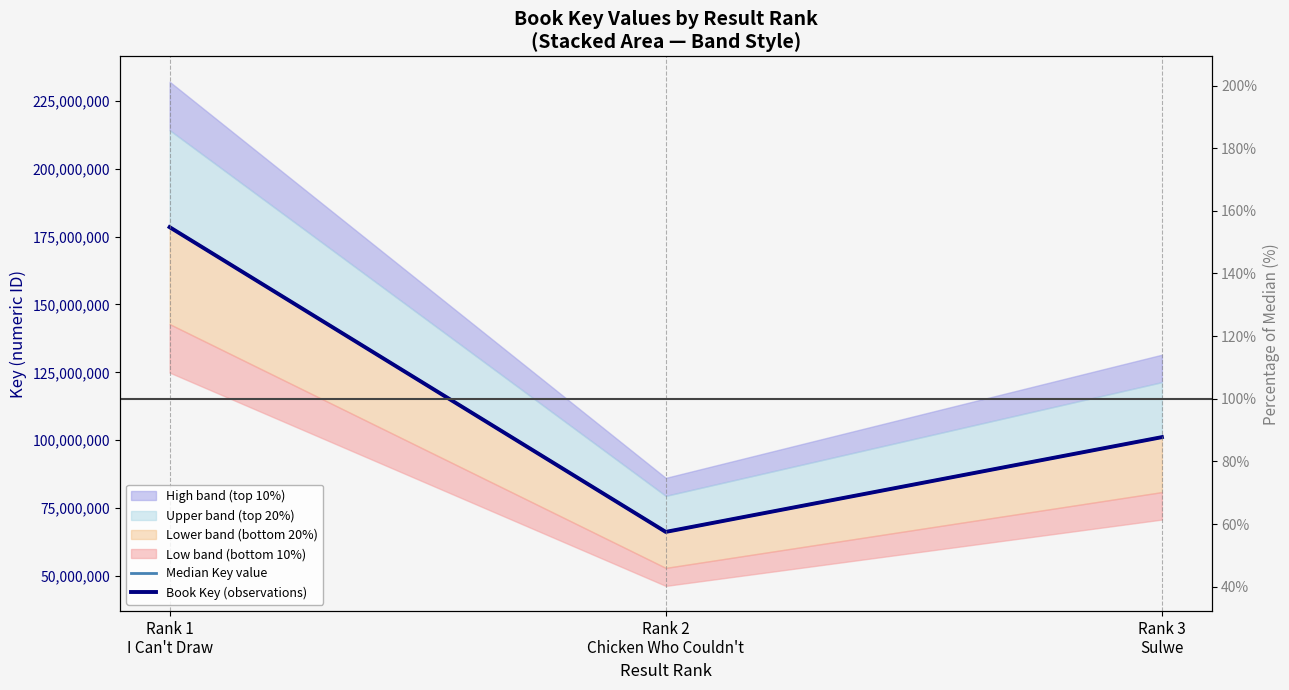

What is the average value of the Book Key (observations) series?

115302630